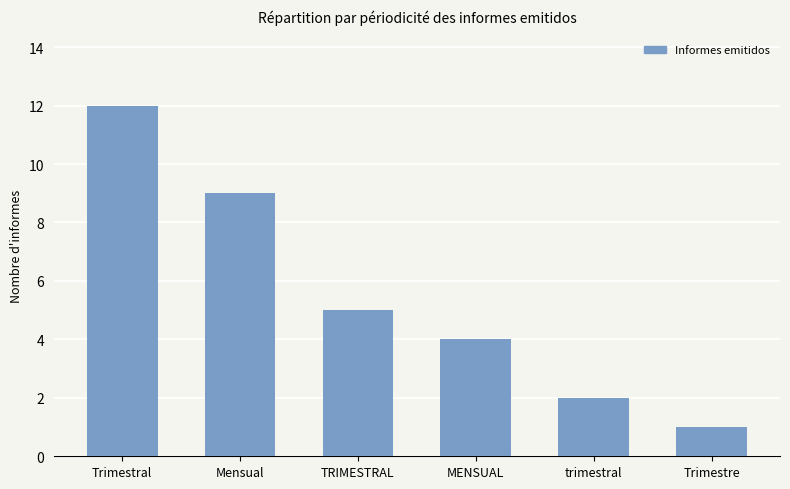

Are the bars grouped side by side (vs. stacked)?

No